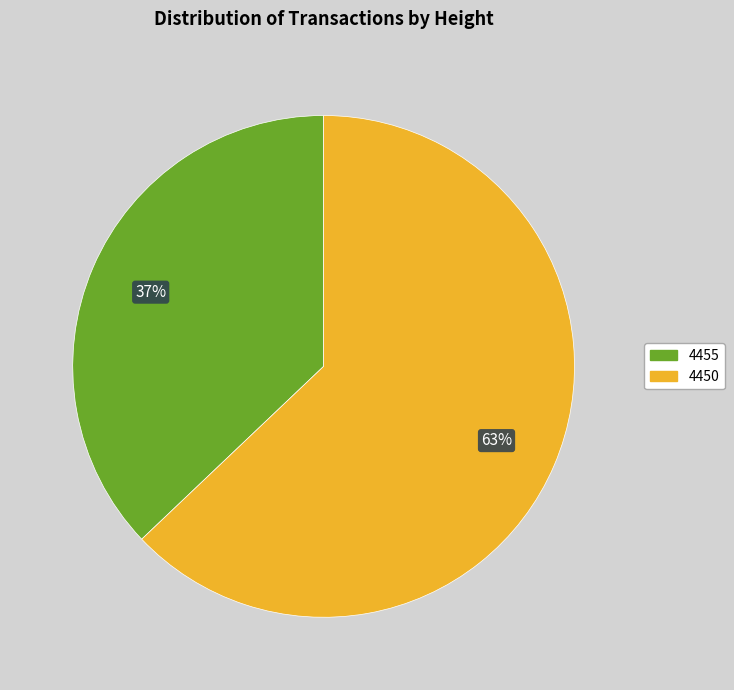

Rank the categories by value from highest to lowest.

4450, 4455